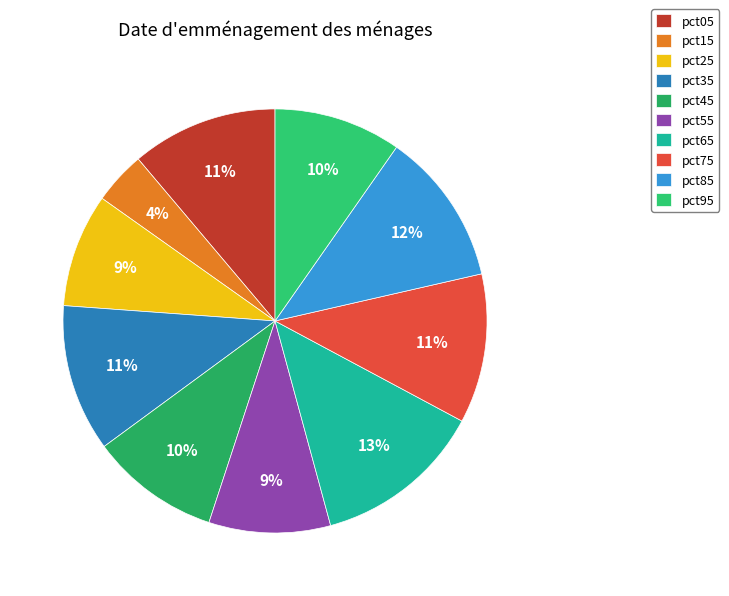

Is there any slice that represents more than half of the pie?

No